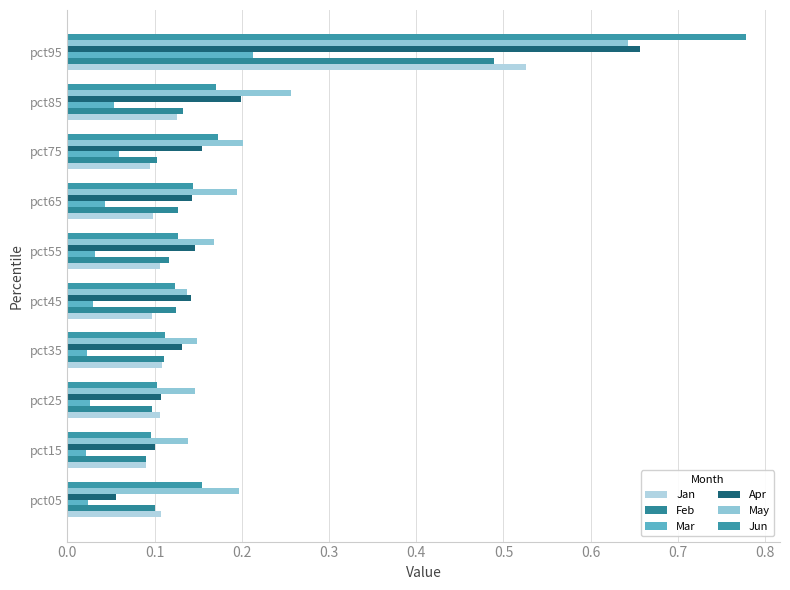

Count the number of data series in this chart.

6